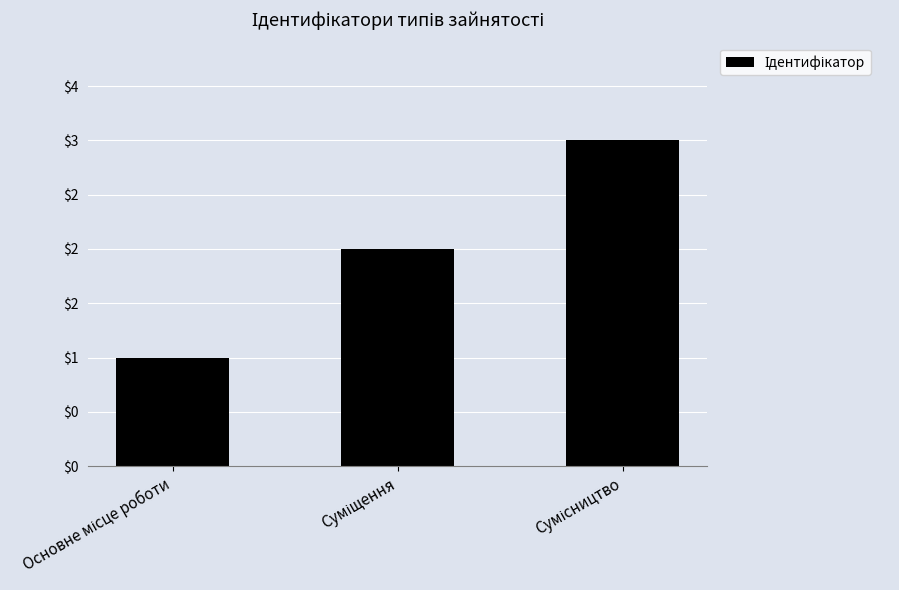

Rank the categories by value from lowest to highest.

Основне місце роботи, Суміщення, Сумісництво